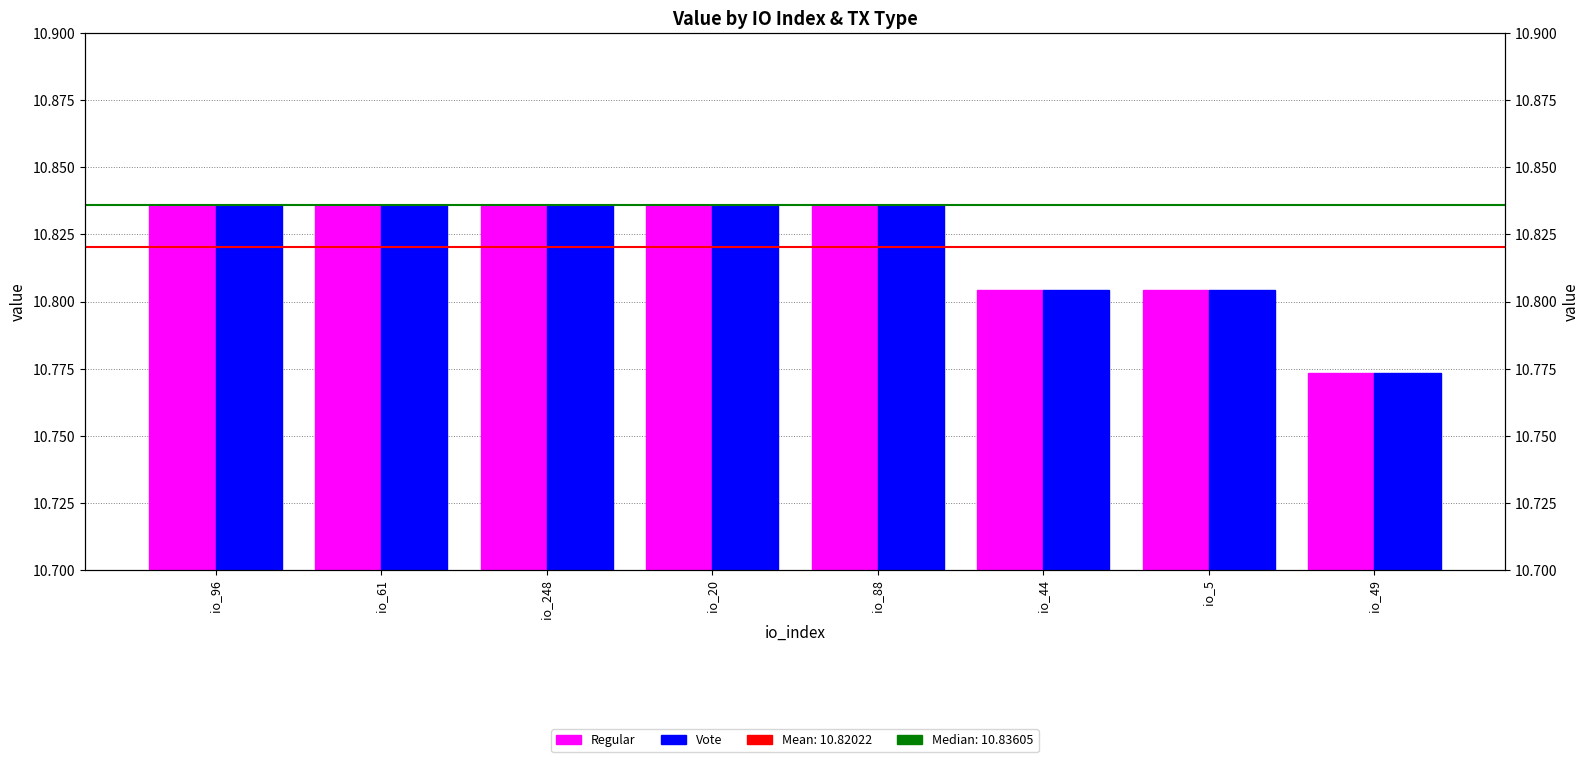

Which series has the largest total across all categories?

Regular